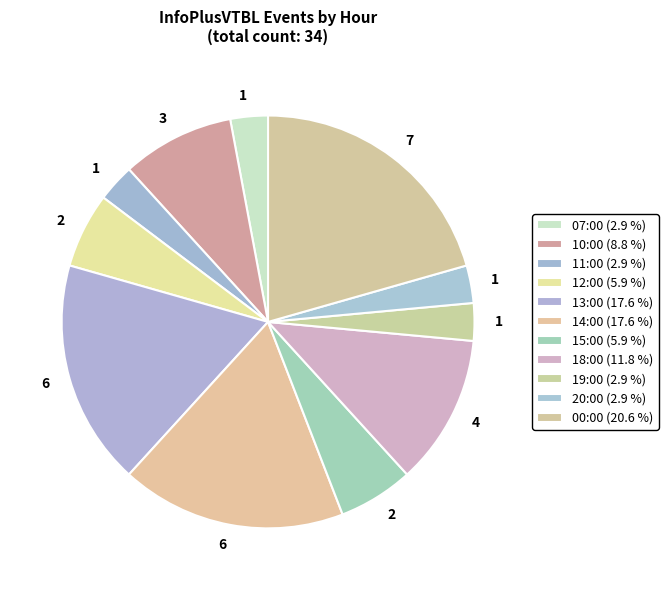

Does any single category account for the majority?

No